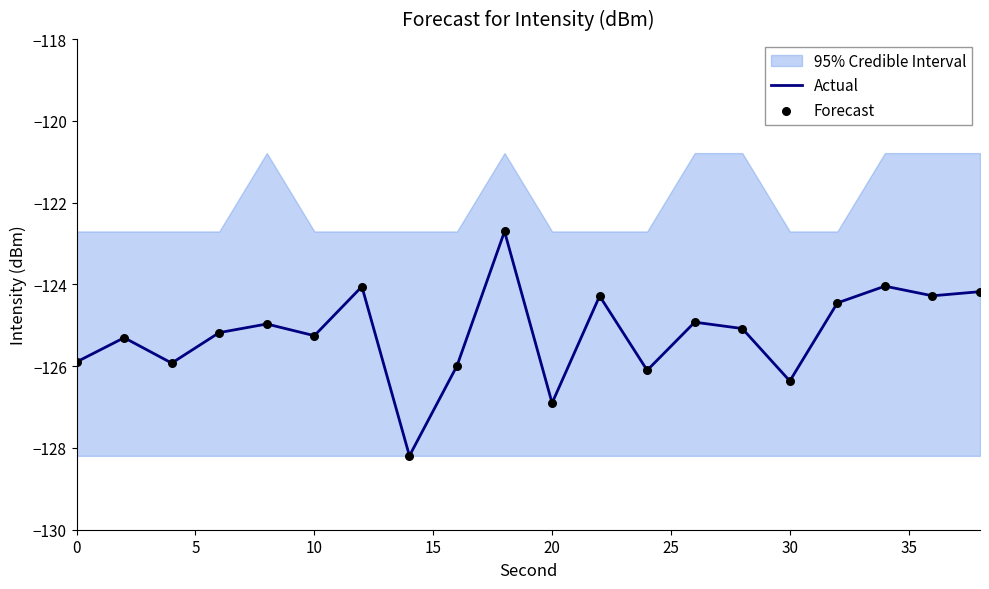

What is the lowest value of the Actual series?

-128.2